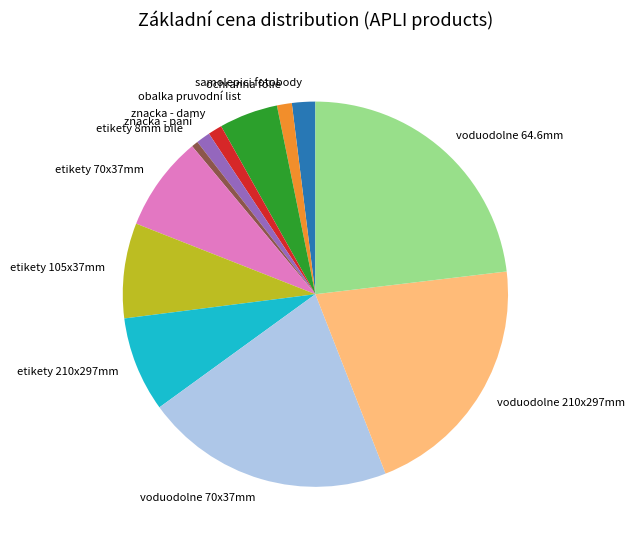

Approximately how many times larger is the value at voduodolne 210x297mm compared to ochranna fólie?

16.8